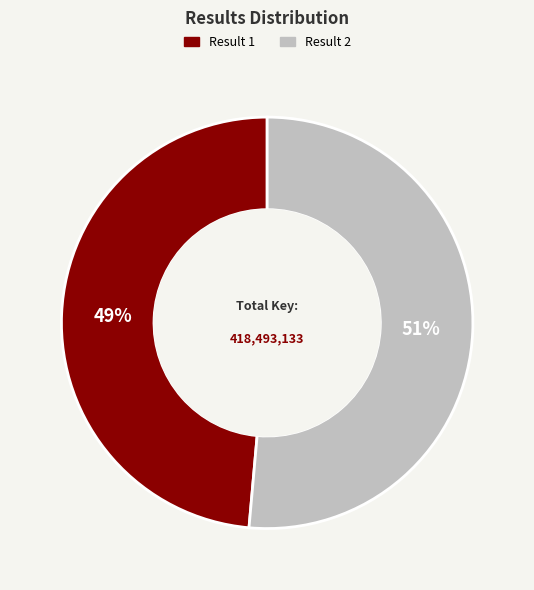

Is there any slice that represents more than half of the pie?

Yes